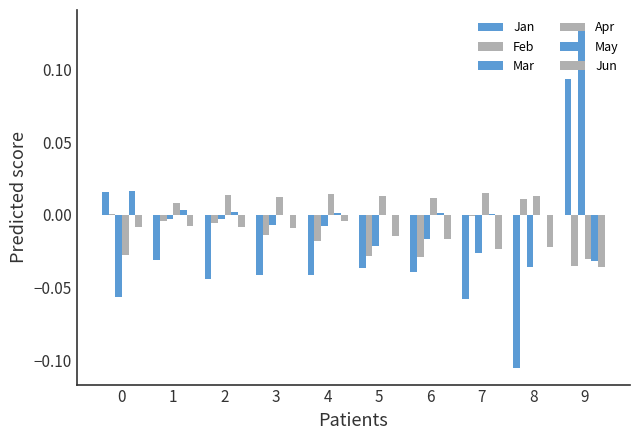

How many series are shown in this chart?

6